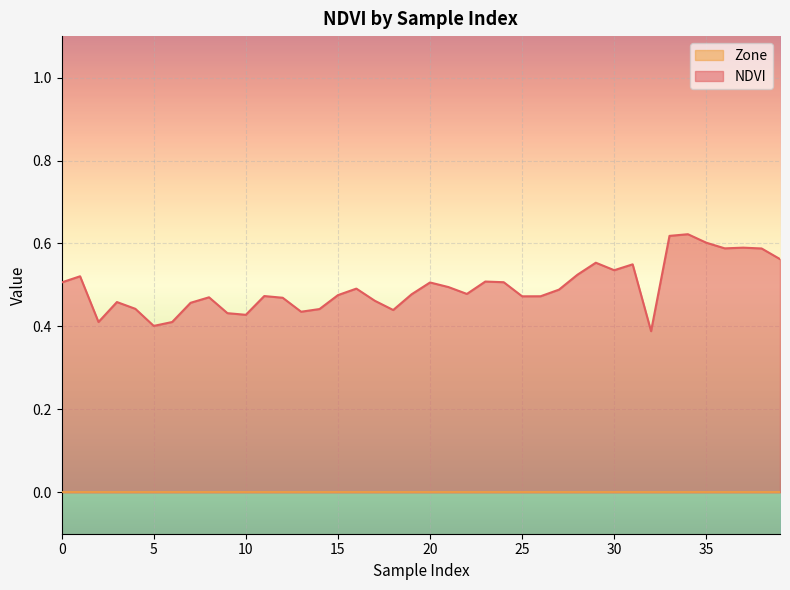

What is the sum of the values at 7 and 28?

1.0